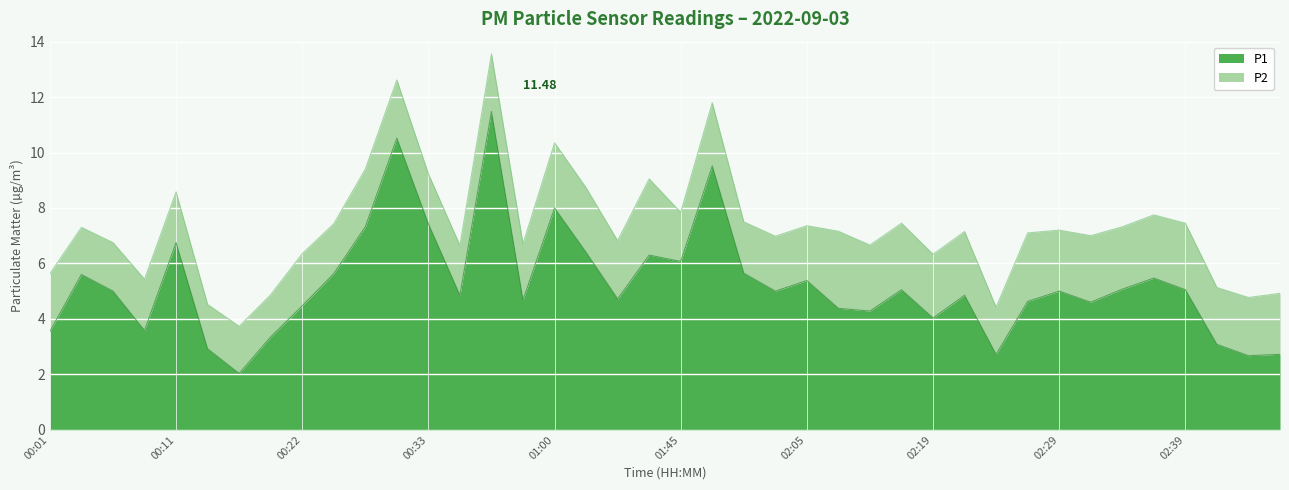

What is the ratio of the value at 02:34 to the value at 02:21?

1.0